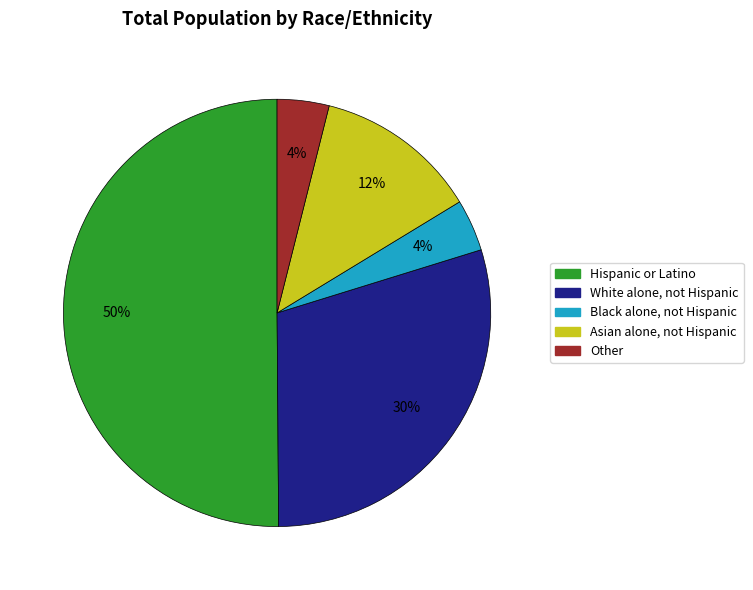

Which category has the biggest portion of the pie?

Hispanic or Latino